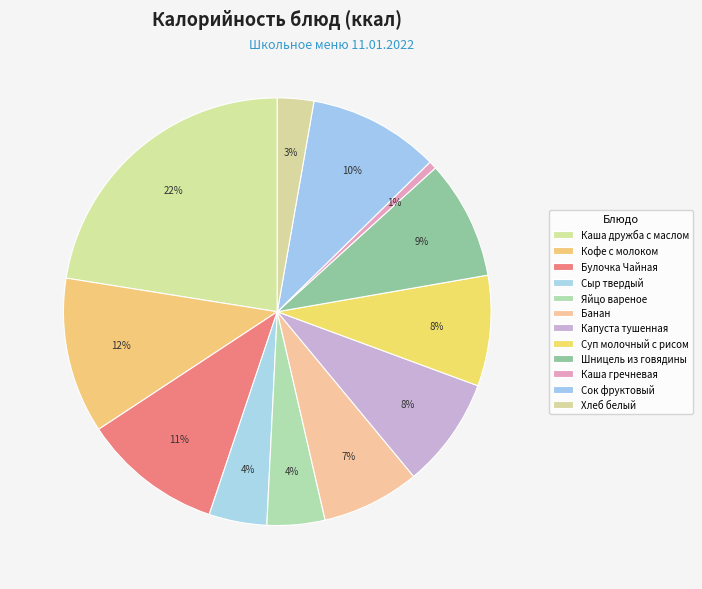

Does Банан account for over 50% of the chart?

No